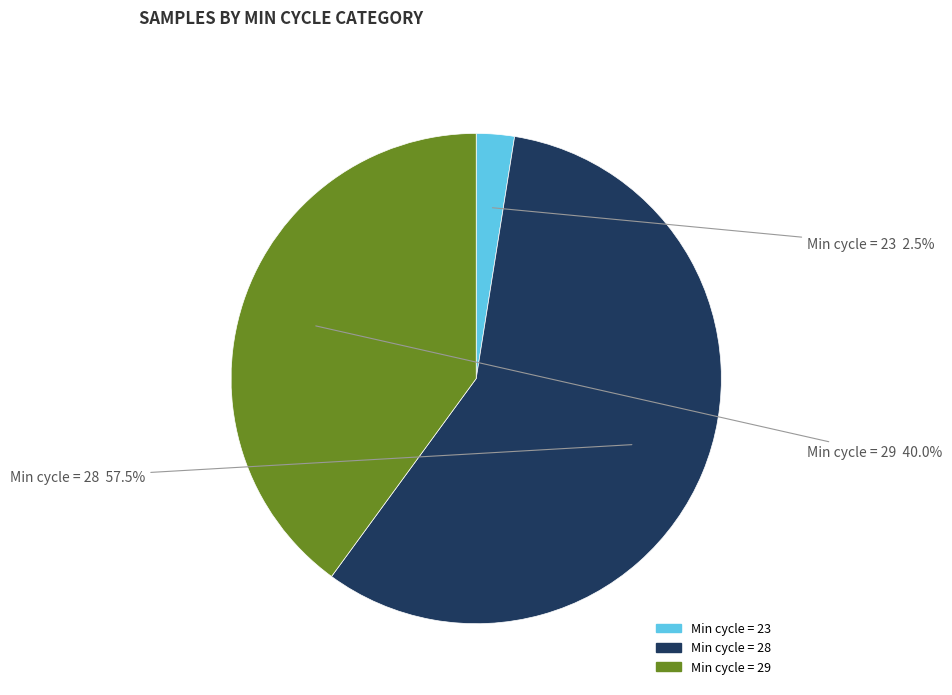

Does any single category account for the majority?

Yes